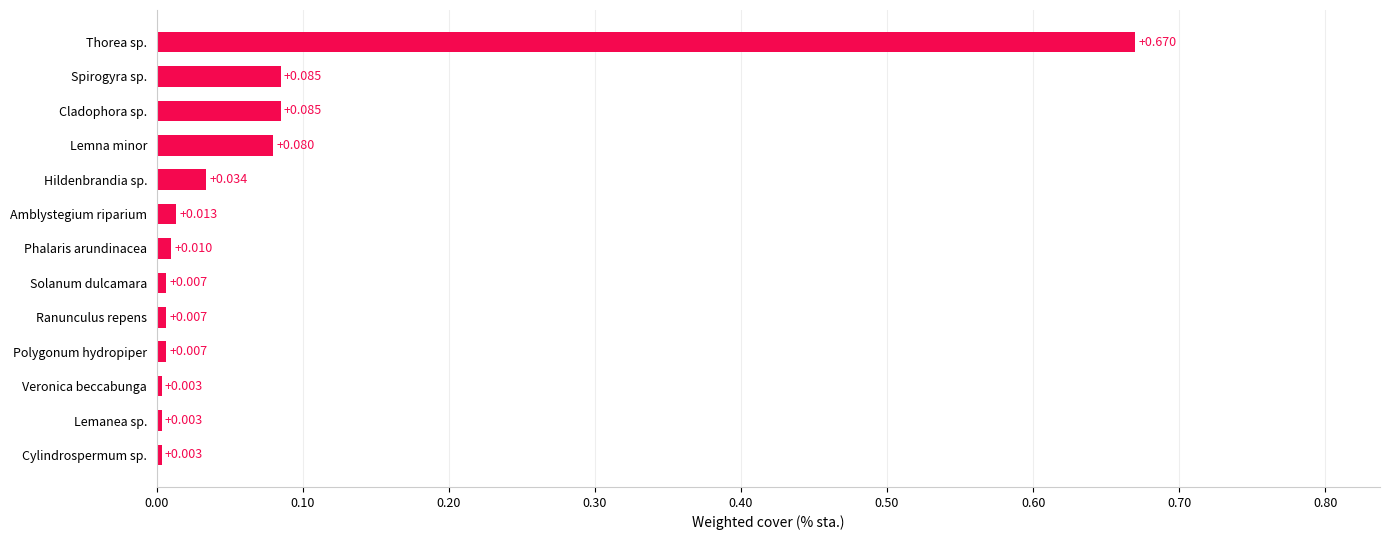

At which category does the chart reach its peak across all series?

Thorea sp.